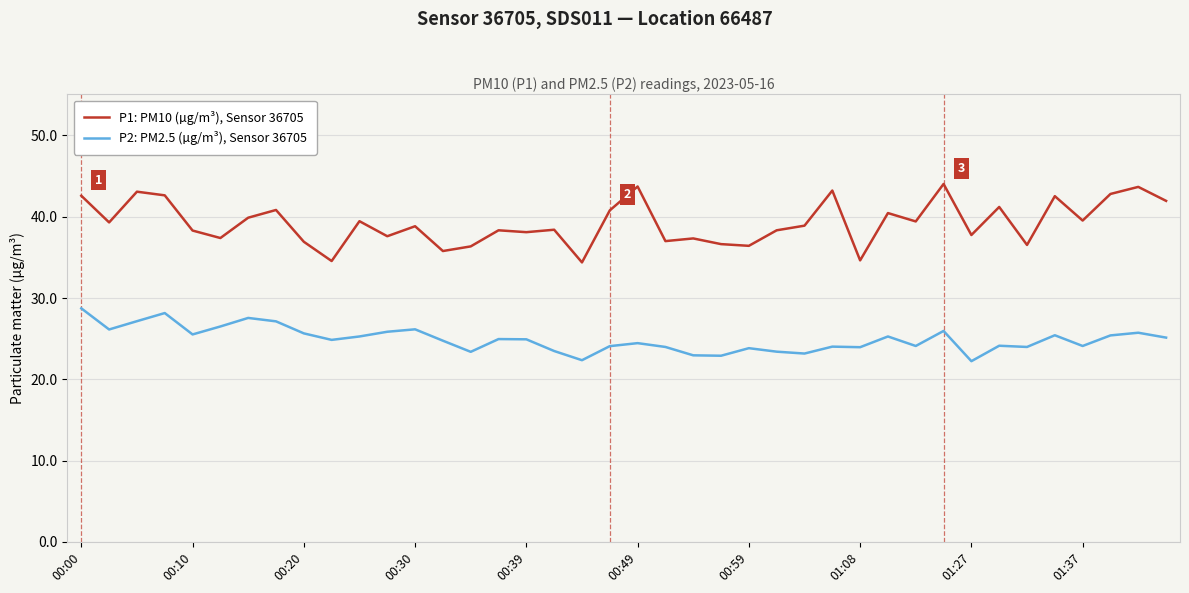

Which series has the widest spread of values?

P1: PM10 (µg/m³), Sensor 36705